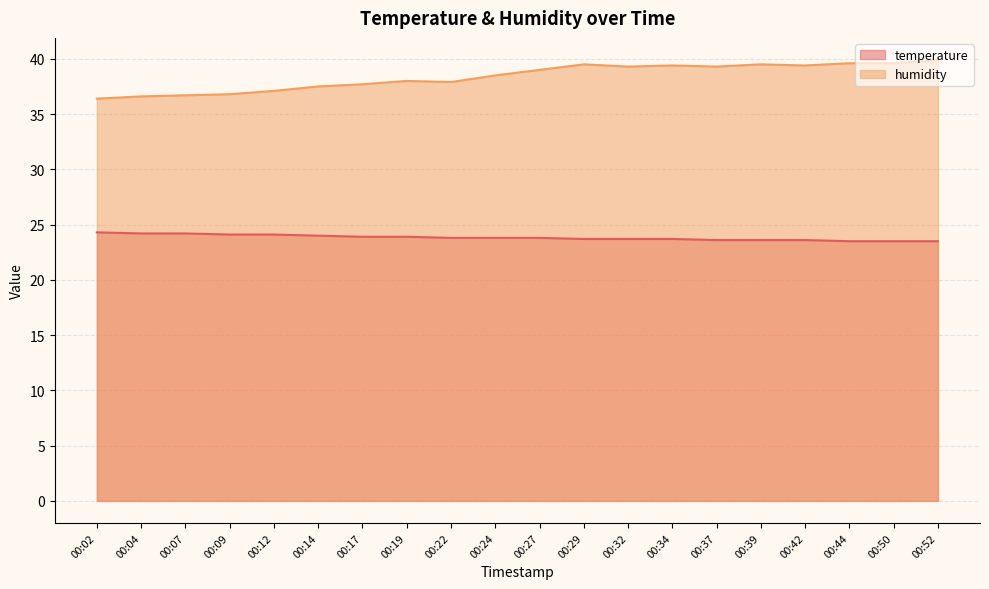

How many distinct data groups are displayed?

2